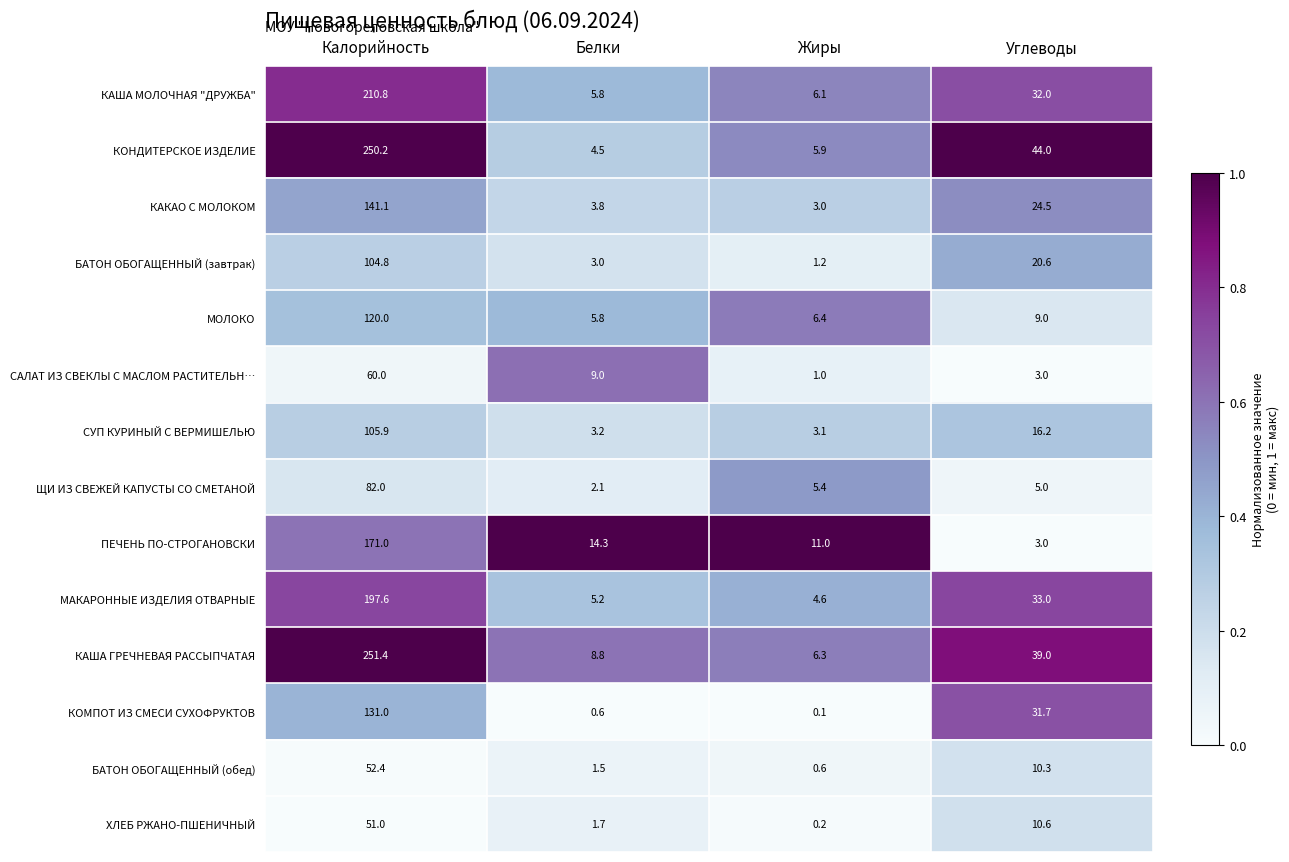

What is the maximum value for СУП КУРИНЫЙ С ВЕРМИШЕЛЬЮ?

105.9